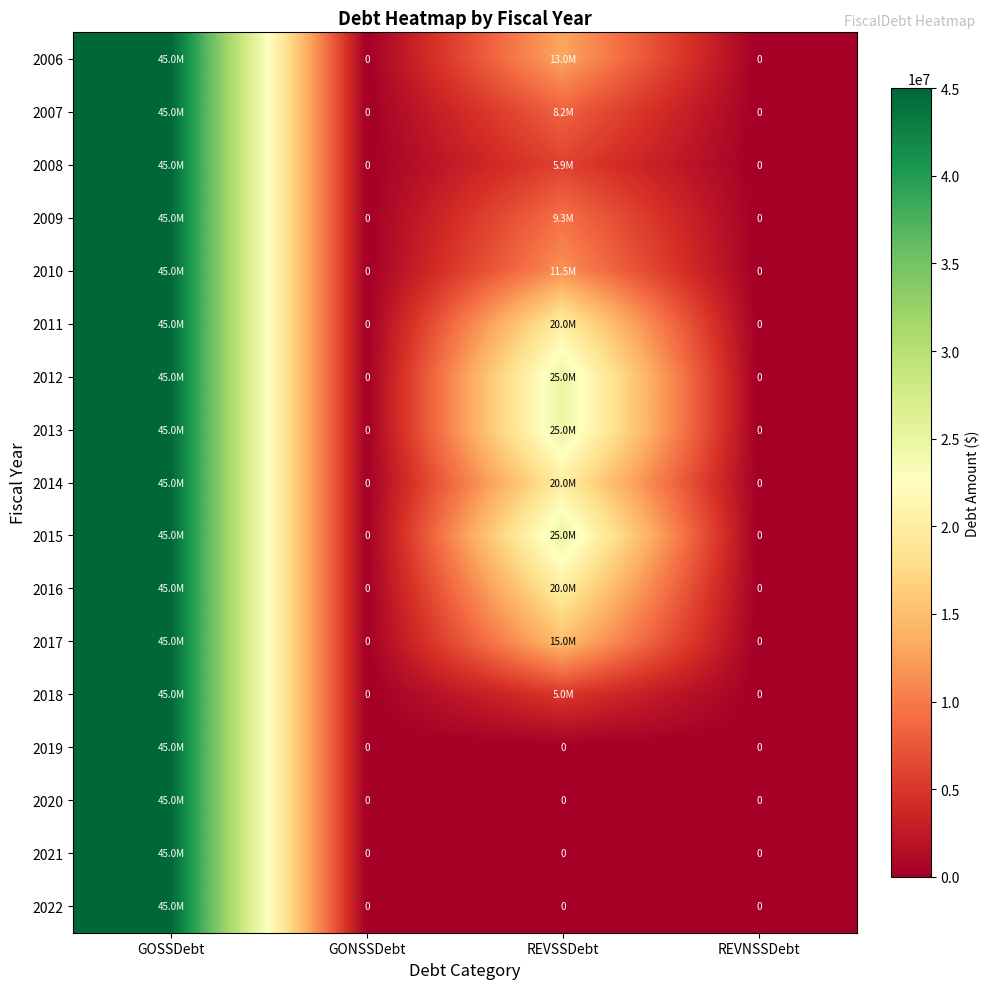

At which category does the chart reach its minimum across all series?

GONSSDebt